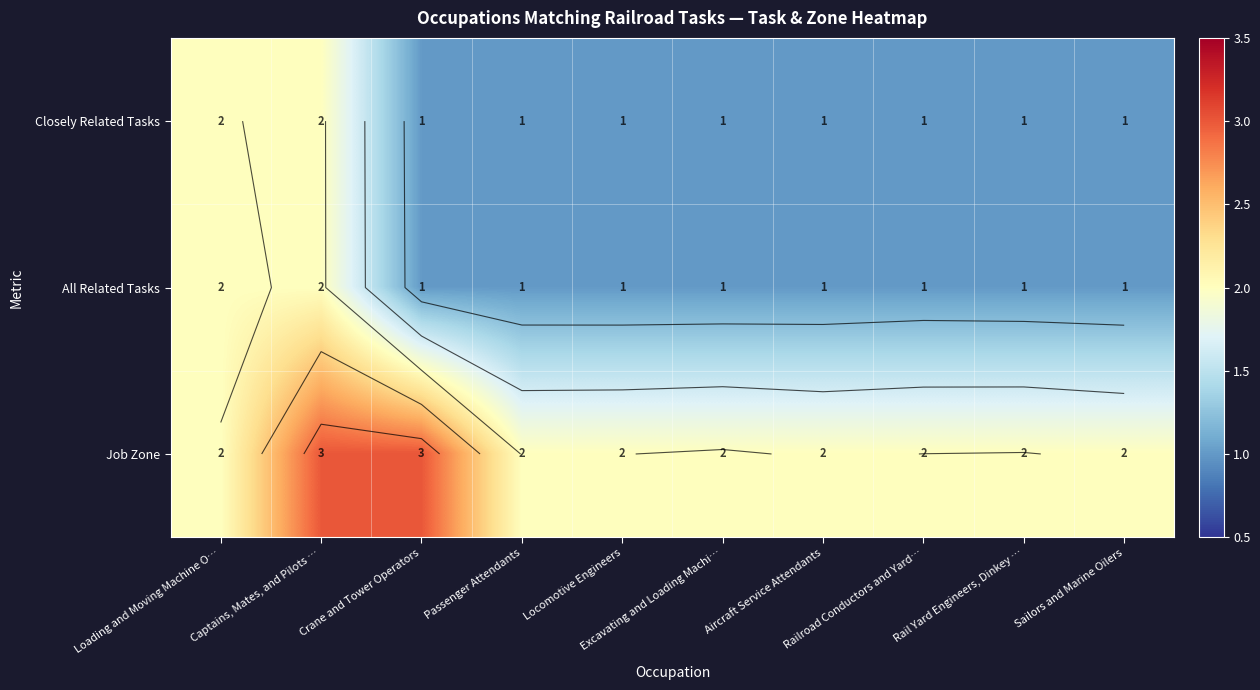

Which series has the largest total across all categories?

Job Zone